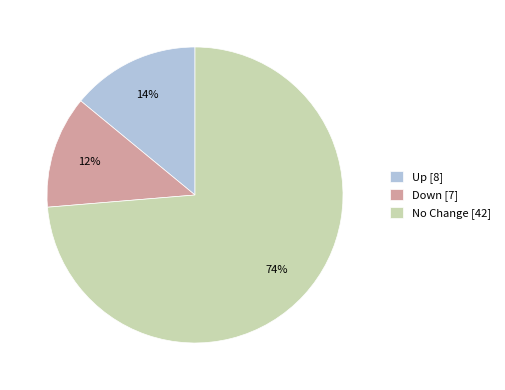

How many segments does this pie chart have?

3